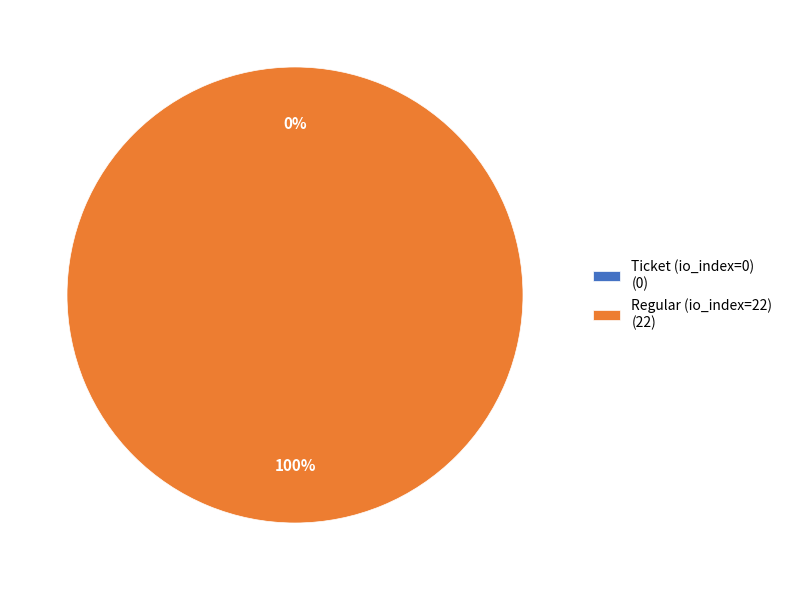

The Regular (io_index=22) slice represents 99% of the pie. True or false?

False